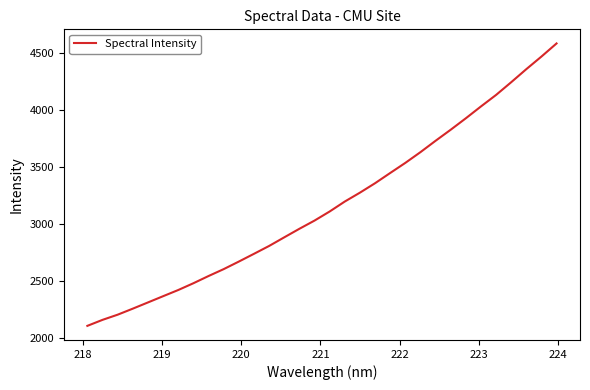

What is the difference between the maximum and minimum values?

2480.7